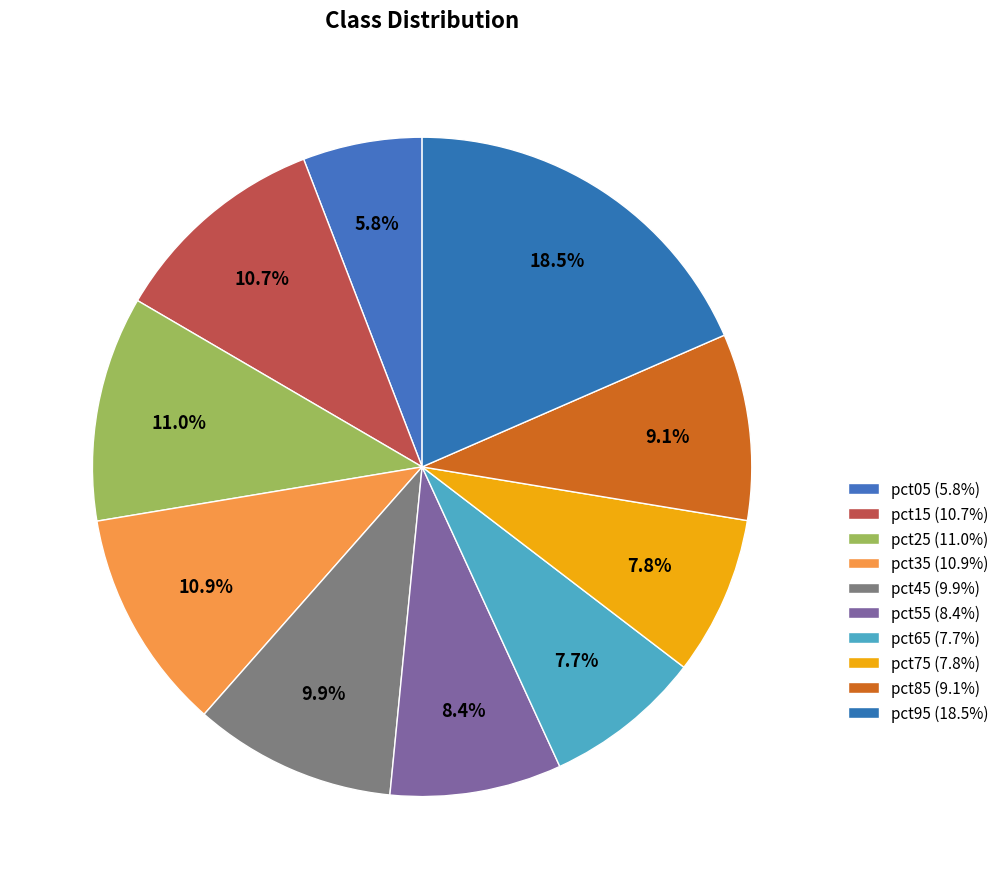

Between pct05 and pct15, which is larger?

pct15